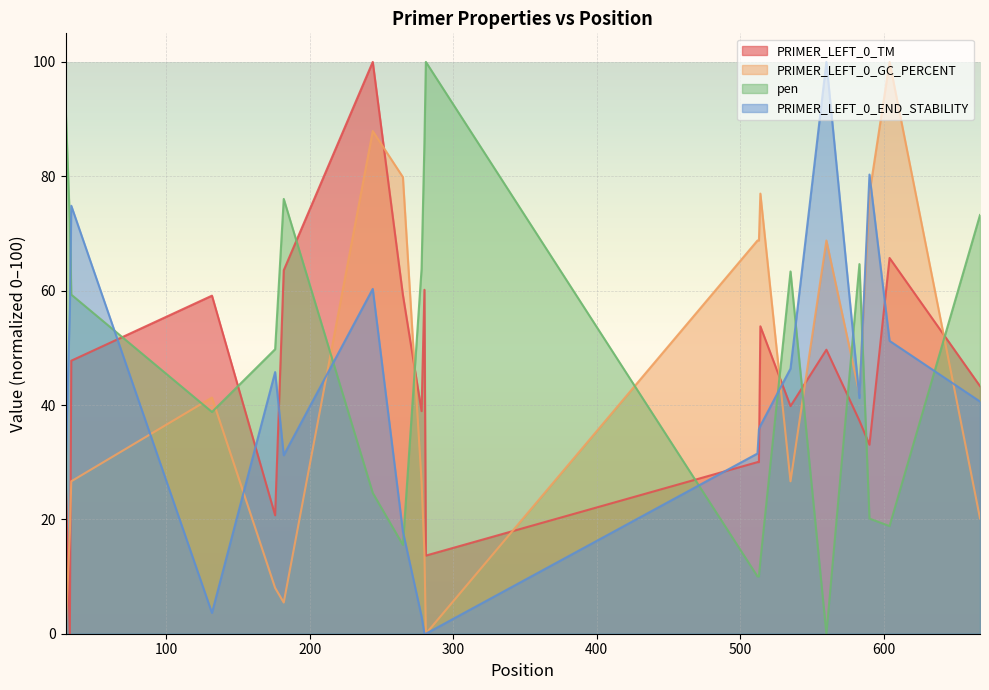

True or false: pen has a value of 54.4 at 30.

False